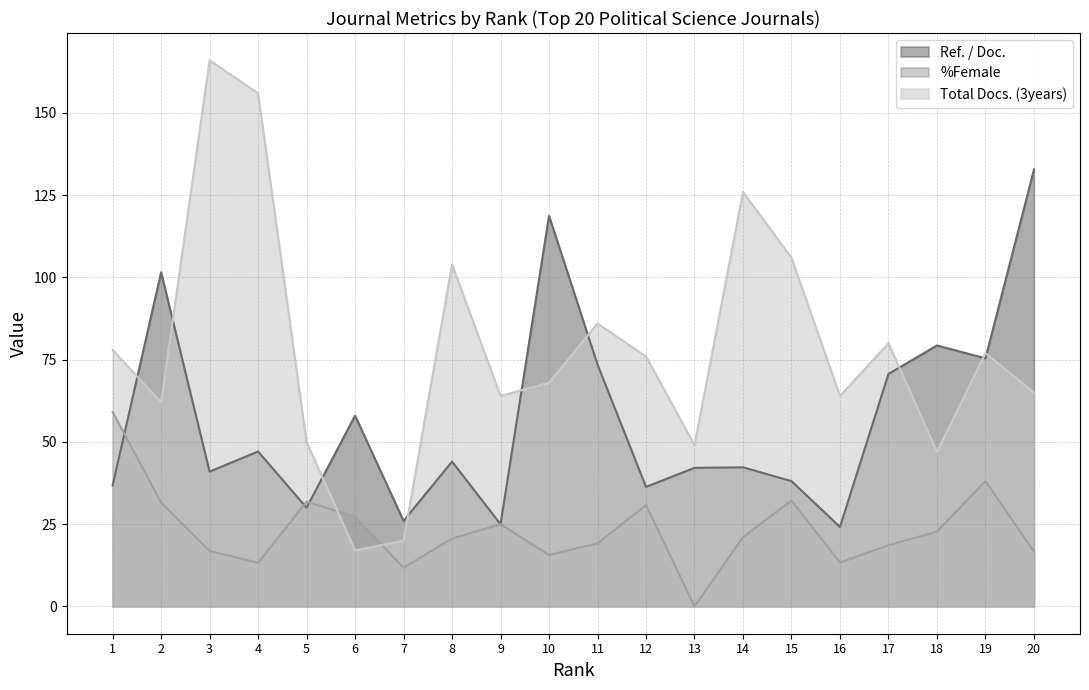

Between 13 and 10, which is larger?

10